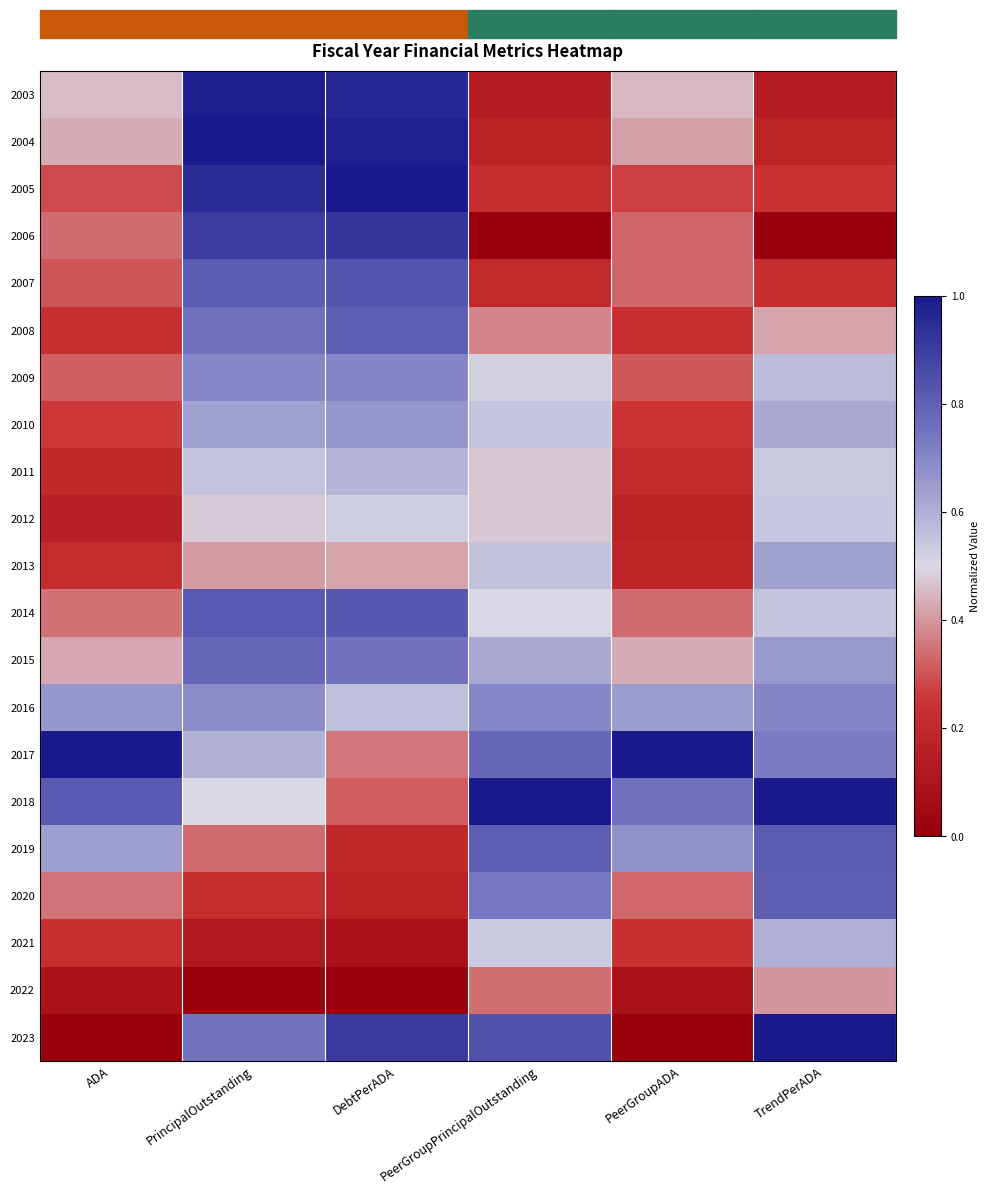

Reading right to left, list all the values displayed in this chart.

2003: TrendPerADA=0.1	PeerGroupADA=0.5	PeerGroupPrincipalOutstanding=0.1	DebtPerADA=1.0	PrincipalOutstanding=1.0	ADA=0.5
2004: TrendPerADA=0.2	PeerGroupADA=0.4	PeerGroupPrincipalOutstanding=0.2	DebtPerADA=1.0	PrincipalOutstanding=1.0	ADA=0.4
2005: TrendPerADA=0.2	PeerGroupADA=0.3	PeerGroupPrincipalOutstanding=0.2	DebtPerADA=1.0	PrincipalOutstanding=1.0	ADA=0.3
2006: TrendPerADA=0.0	PeerGroupADA=0.3	PeerGroupPrincipalOutstanding=0.0	DebtPerADA=0.9	PrincipalOutstanding=0.9	ADA=0.3
2007: TrendPerADA=0.2	PeerGroupADA=0.3	PeerGroupPrincipalOutstanding=0.2	DebtPerADA=0.8	PrincipalOutstanding=0.8	ADA=0.3
2008: TrendPerADA=0.4	PeerGroupADA=0.2	PeerGroupPrincipalOutstanding=0.4	DebtPerADA=0.8	PrincipalOutstanding=0.8	ADA=0.2
2009: TrendPerADA=0.6	PeerGroupADA=0.3	PeerGroupPrincipalOutstanding=0.5	DebtPerADA=0.7	PrincipalOutstanding=0.7	ADA=0.3
2010: TrendPerADA=0.6	PeerGroupADA=0.3	PeerGroupPrincipalOutstanding=0.6	DebtPerADA=0.7	PrincipalOutstanding=0.6	ADA=0.3
2011: TrendPerADA=0.5	PeerGroupADA=0.2	PeerGroupPrincipalOutstanding=0.5	DebtPerADA=0.6	PrincipalOutstanding=0.5	ADA=0.2
2012: TrendPerADA=0.5	PeerGroupADA=0.2	PeerGroupPrincipalOutstanding=0.5	DebtPerADA=0.5	PrincipalOutstanding=0.5	ADA=0.2
2013: TrendPerADA=0.6	PeerGroupADA=0.2	PeerGroupPrincipalOutstanding=0.6	DebtPerADA=0.4	PrincipalOutstanding=0.4	ADA=0.2
2014: TrendPerADA=0.6	PeerGroupADA=0.3	PeerGroupPrincipalOutstanding=0.5	DebtPerADA=0.8	PrincipalOutstanding=0.8	ADA=0.3
2015: TrendPerADA=0.7	PeerGroupADA=0.4	PeerGroupPrincipalOutstanding=0.6	DebtPerADA=0.8	PrincipalOutstanding=0.8	ADA=0.4
2016: TrendPerADA=0.7	PeerGroupADA=0.6	PeerGroupPrincipalOutstanding=0.7	DebtPerADA=0.6	PrincipalOutstanding=0.7	ADA=0.7
2017: TrendPerADA=0.7	PeerGroupADA=1.0	PeerGroupPrincipalOutstanding=0.8	DebtPerADA=0.4	PrincipalOutstanding=0.6	ADA=1.0
2018: TrendPerADA=1.0	PeerGroupADA=0.8	PeerGroupPrincipalOutstanding=1.0	DebtPerADA=0.3	PrincipalOutstanding=0.5	ADA=0.8
2019: TrendPerADA=0.8	PeerGroupADA=0.7	PeerGroupPrincipalOutstanding=0.8	DebtPerADA=0.2	PrincipalOutstanding=0.3	ADA=0.6
2020: TrendPerADA=0.8	PeerGroupADA=0.3	PeerGroupPrincipalOutstanding=0.7	DebtPerADA=0.2	PrincipalOutstanding=0.2	ADA=0.3
2021: TrendPerADA=0.6	PeerGroupADA=0.2	PeerGroupPrincipalOutstanding=0.5	DebtPerADA=0.1	PrincipalOutstanding=0.1	ADA=0.2
2022: TrendPerADA=0.4	PeerGroupADA=0.1	PeerGroupPrincipalOutstanding=0.3	DebtPerADA=0.0	PrincipalOutstanding=0.0	ADA=0.1
2023: TrendPerADA=1.0	PeerGroupADA=0.0	PeerGroupPrincipalOutstanding=0.8	DebtPerADA=0.9	PrincipalOutstanding=0.7	ADA=0.0